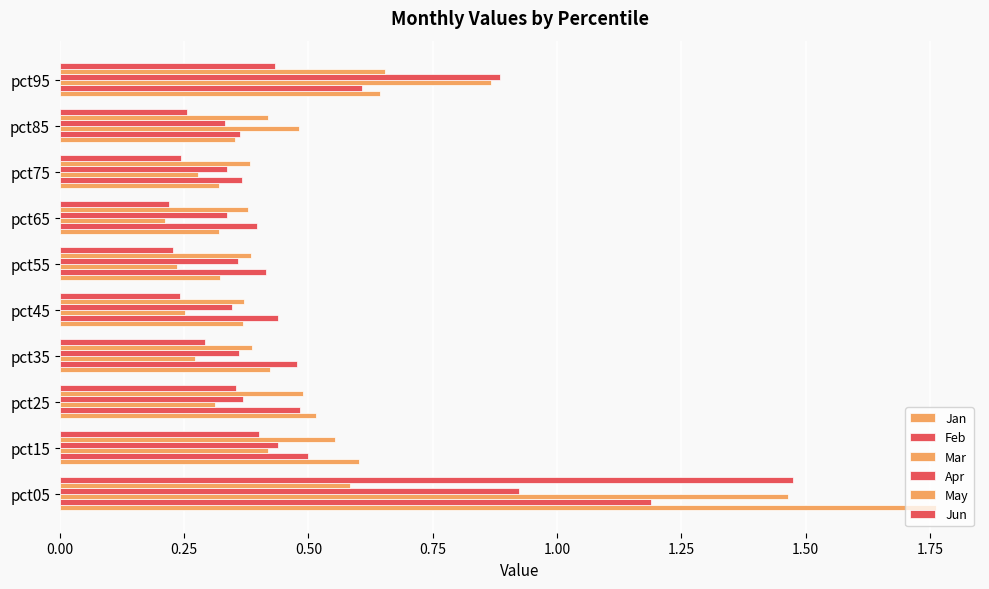

Rank the series by their maximum value, from lowest to highest.

May, Apr, Feb, Mar, Jun, Jan